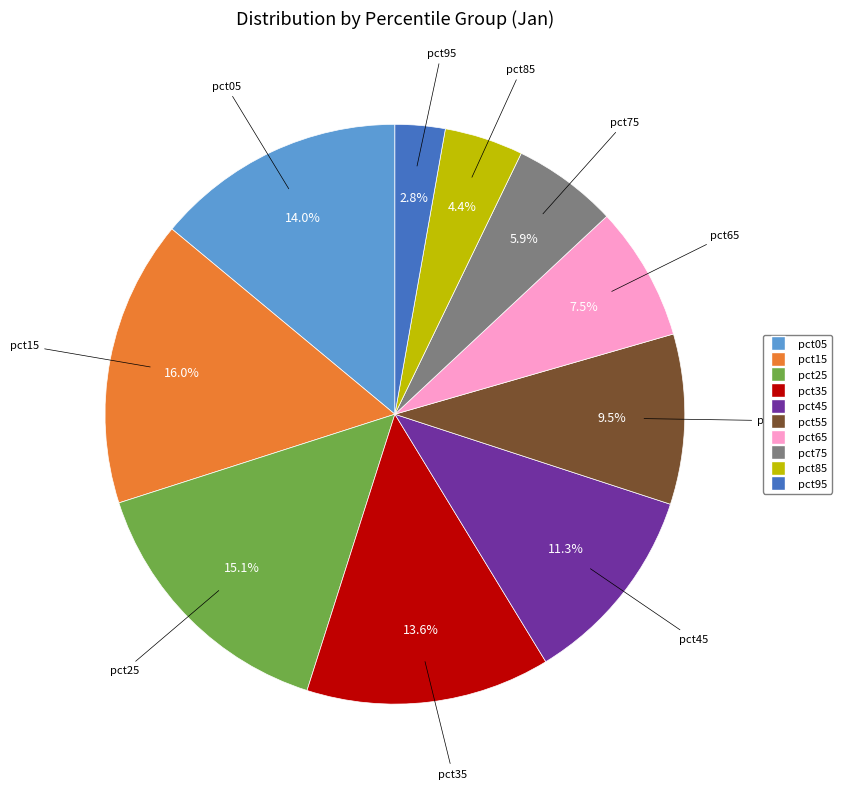

Between pct85 and pct65, which is larger?

pct65